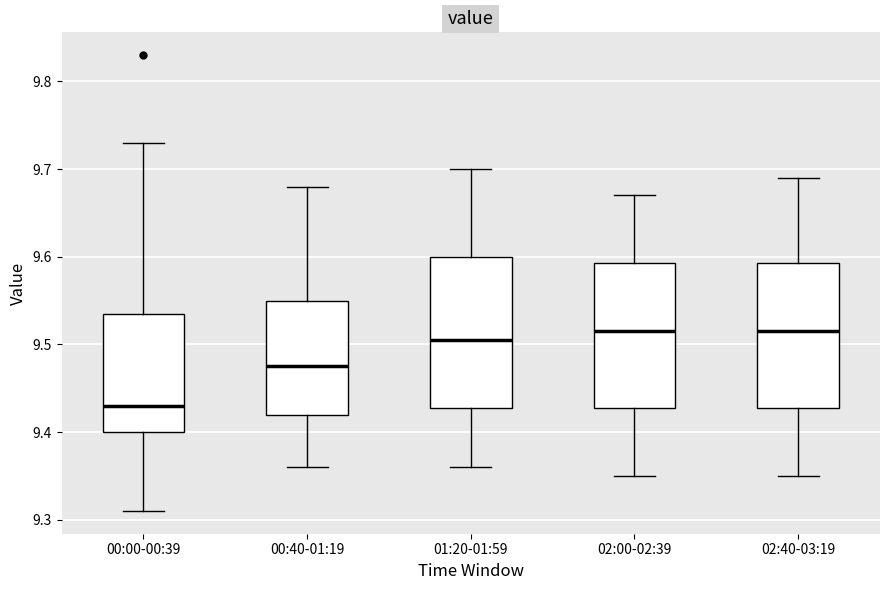

Reading left to right, read every box against the y-axis: the position of its median line, the range the box covers, and the ends of its whiskers. The values are not printed on the chart, so give them approximately, as read against the axis.

00:00-00:39: median 9.43, box 9.40 to 9.54, whiskers 9.31 to 9.73
00:40-01:19: median 9.48, box 9.42 to 9.55, whiskers 9.36 to 9.68
01:20-01:59: median 9.51, box 9.43 to 9.60, whiskers 9.36 to 9.70
02:00-02:39: median 9.52, box 9.43 to 9.59, whiskers 9.35 to 9.67
02:40-03:19: median 9.52, box 9.43 to 9.59, whiskers 9.35 to 9.69